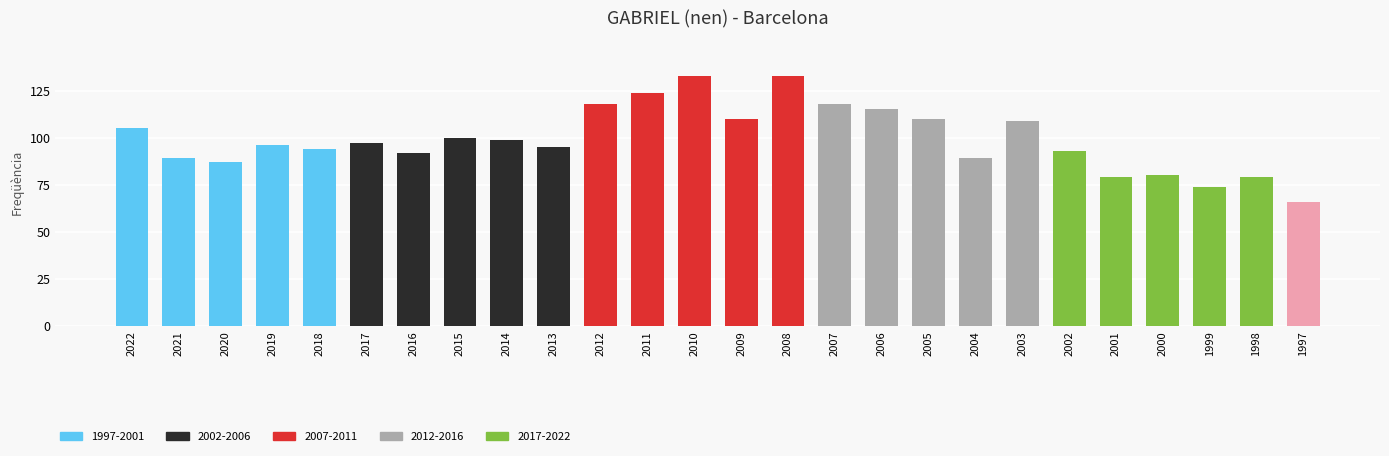

What is the difference between the maximum and minimum values?

67